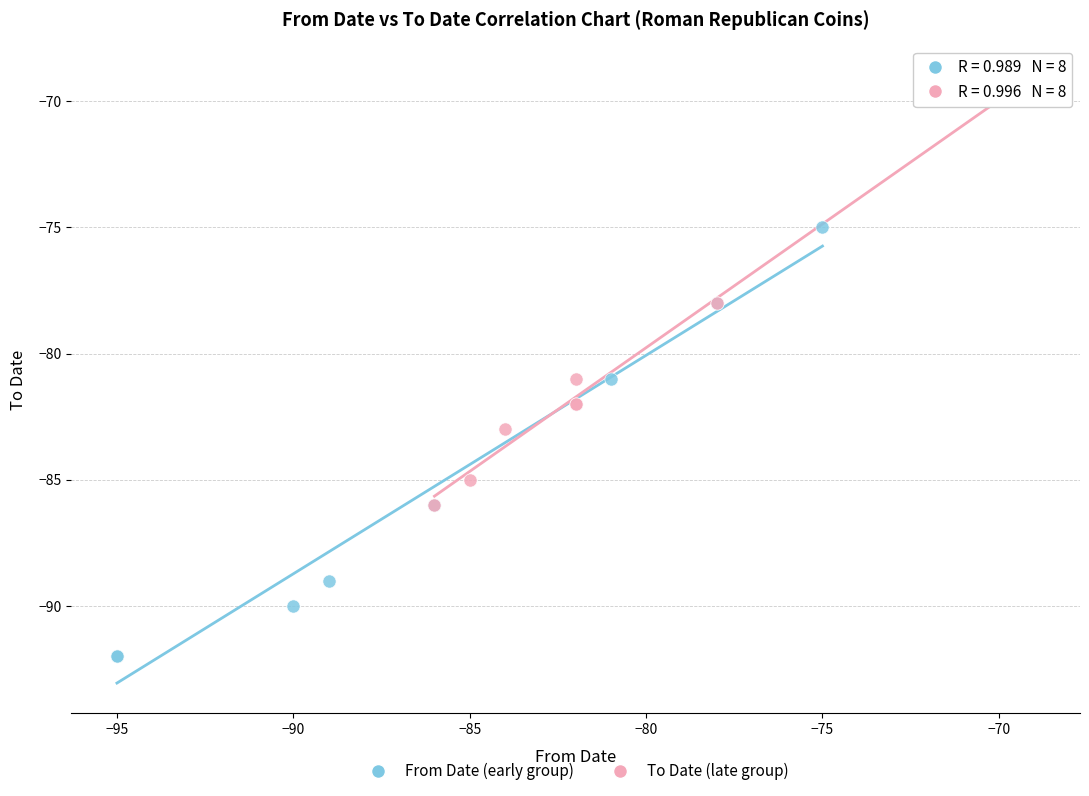

Which series contains the lowest Y value?

From Date (early group)